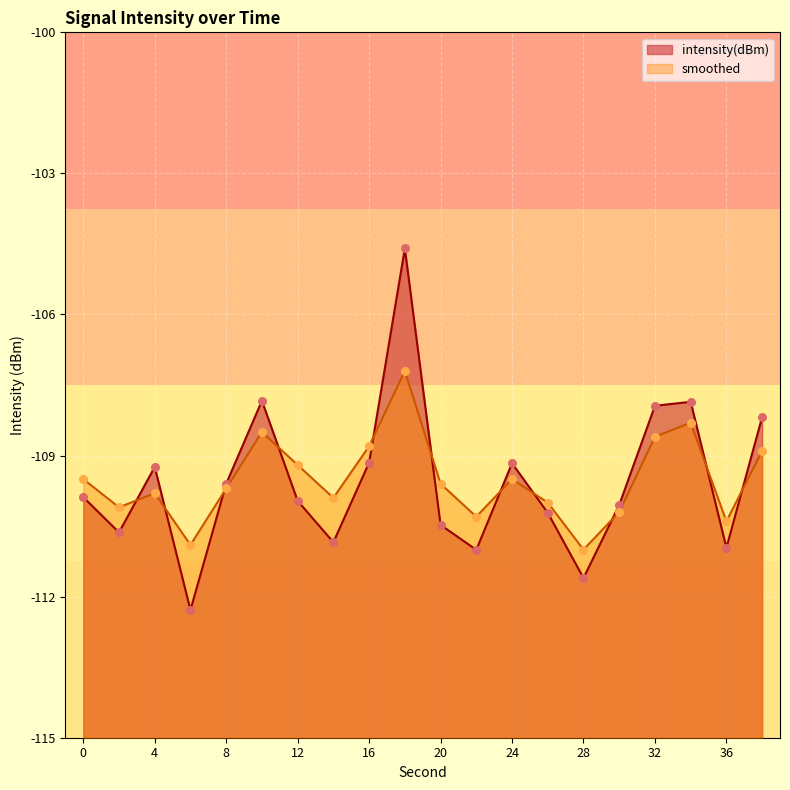

Is the value of intensity(dBm) at 32 greater than the value of smoothed at 18?

No